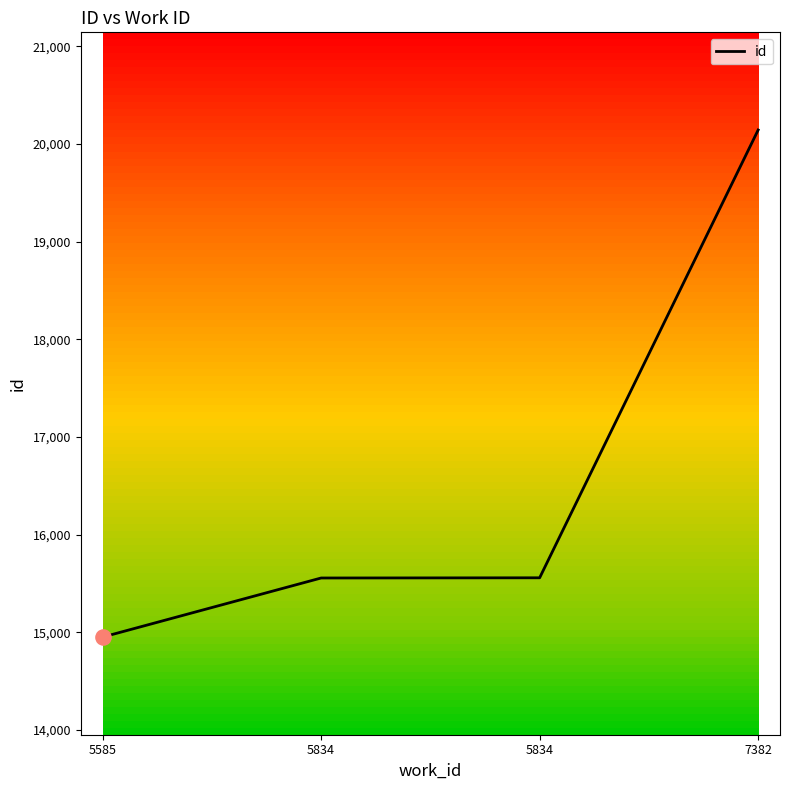

What is the ratio of the value at 5834 to the value at 7382?

0.8